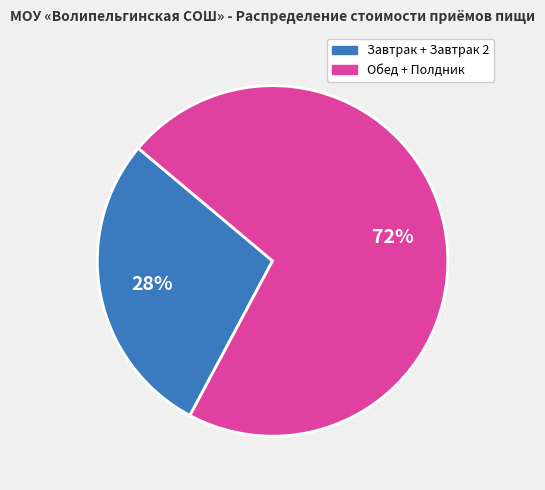

To the nearest percent, what is the average slice percentage?

50%